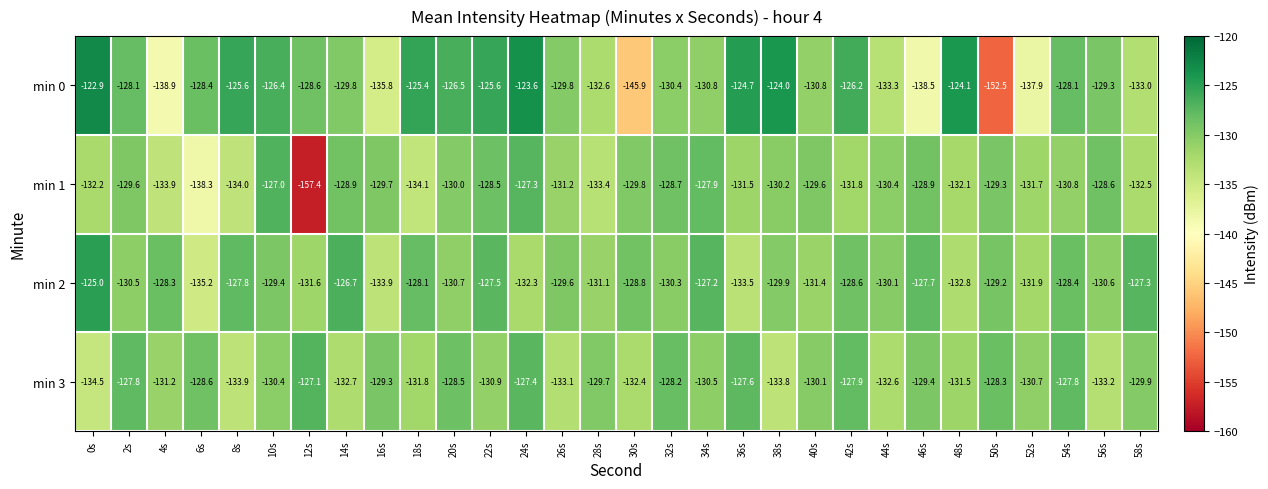

Where is min 3 nearest to the value -130?

40s